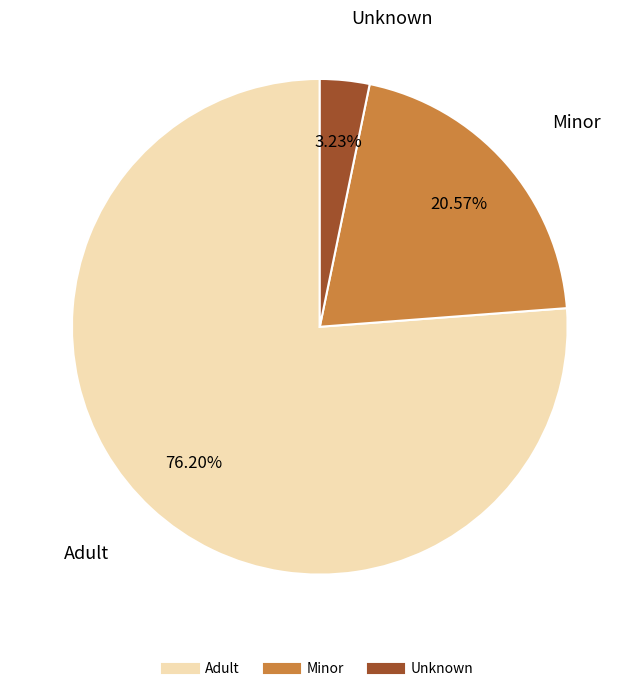

To the nearest percent, what percentage of the pie is Unknown?

3%